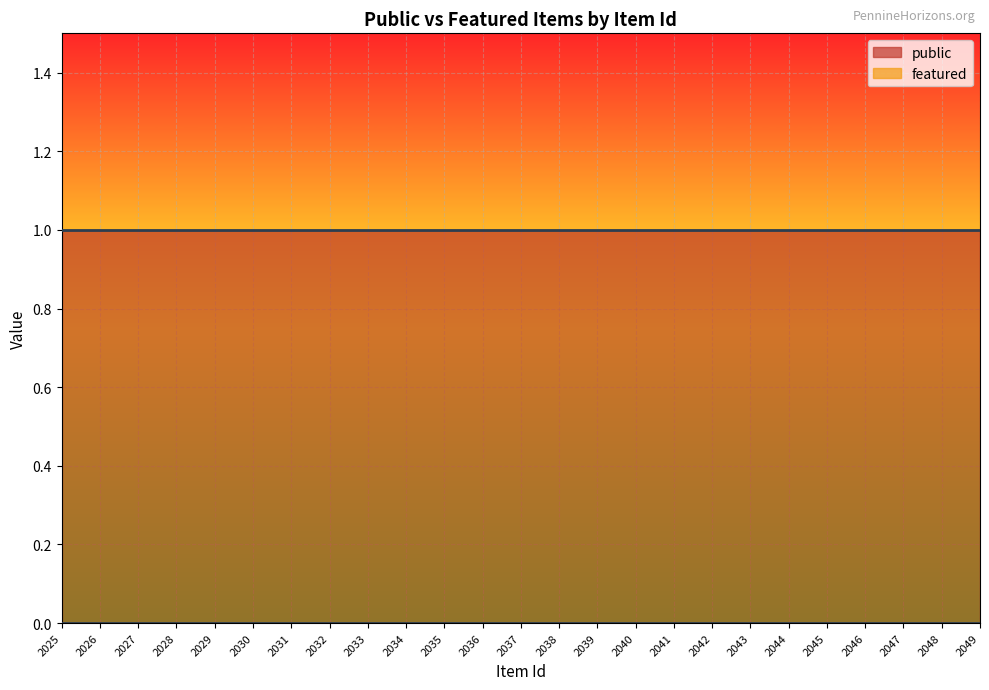

Read the public value at 2027.

1